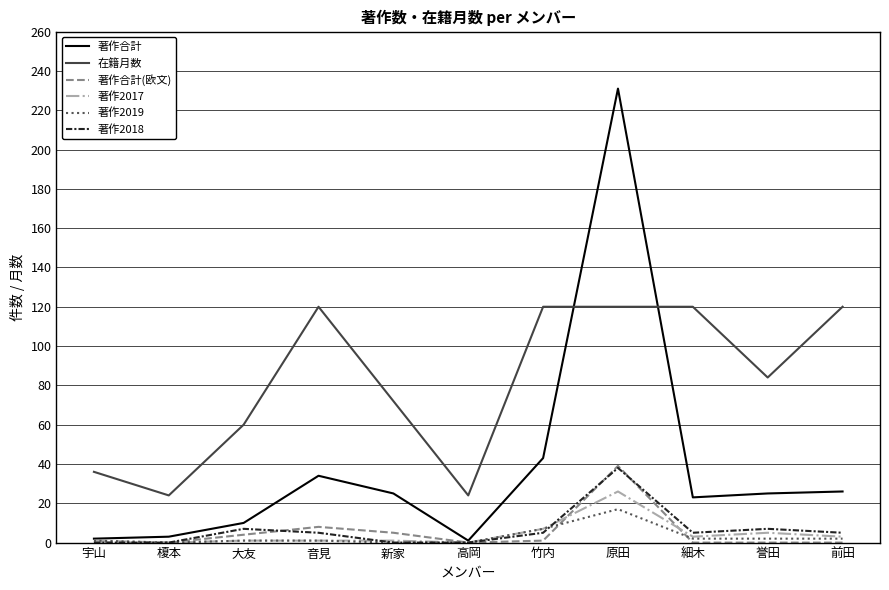

True or false: 著作2018 and 在籍月数 intersect in this chart.

False